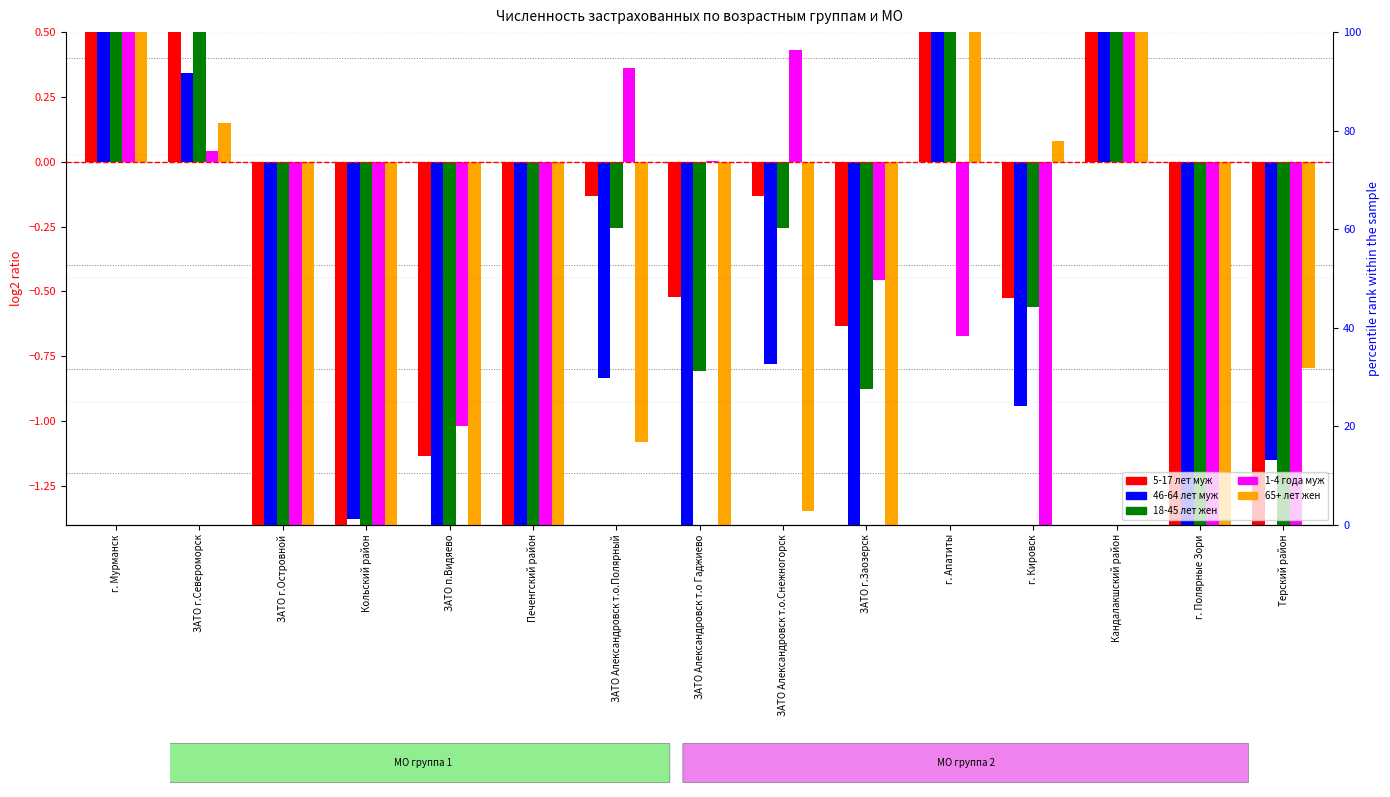

How many data points in 65+ лет жен are less than -1?

9